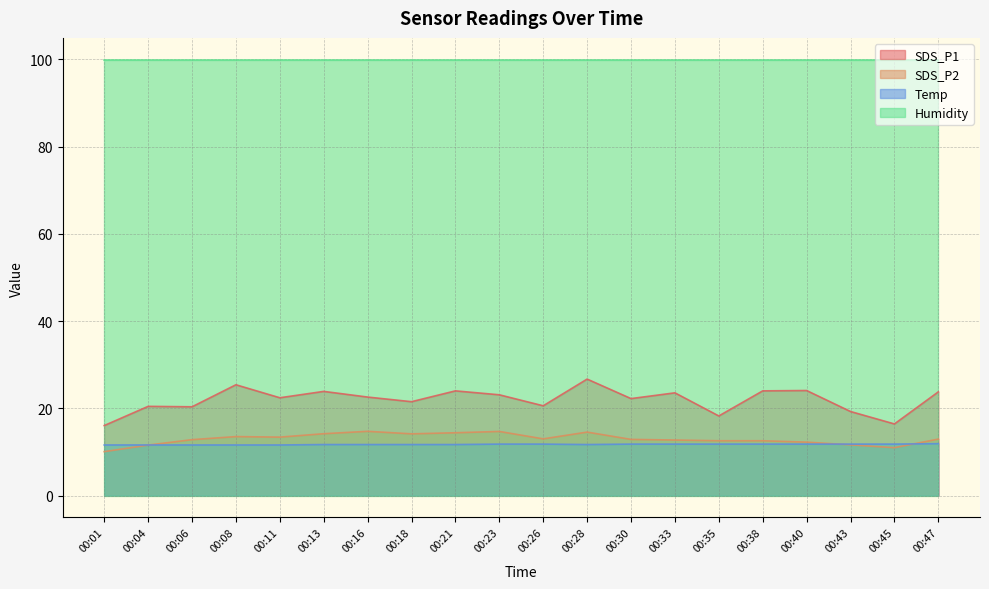

True or false: SDS_P1 and Temp intersect in this chart.

False